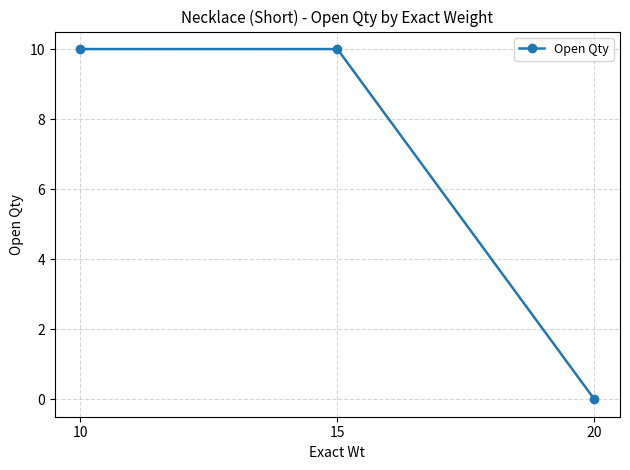

What is the maximum value shown in the chart?

10